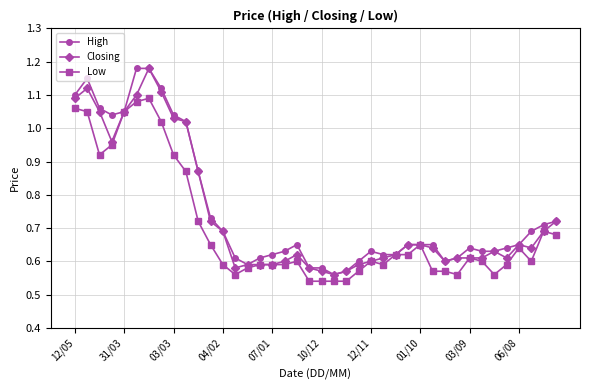

True or false: Closing has more than 0 points higher than both neighbors.

True